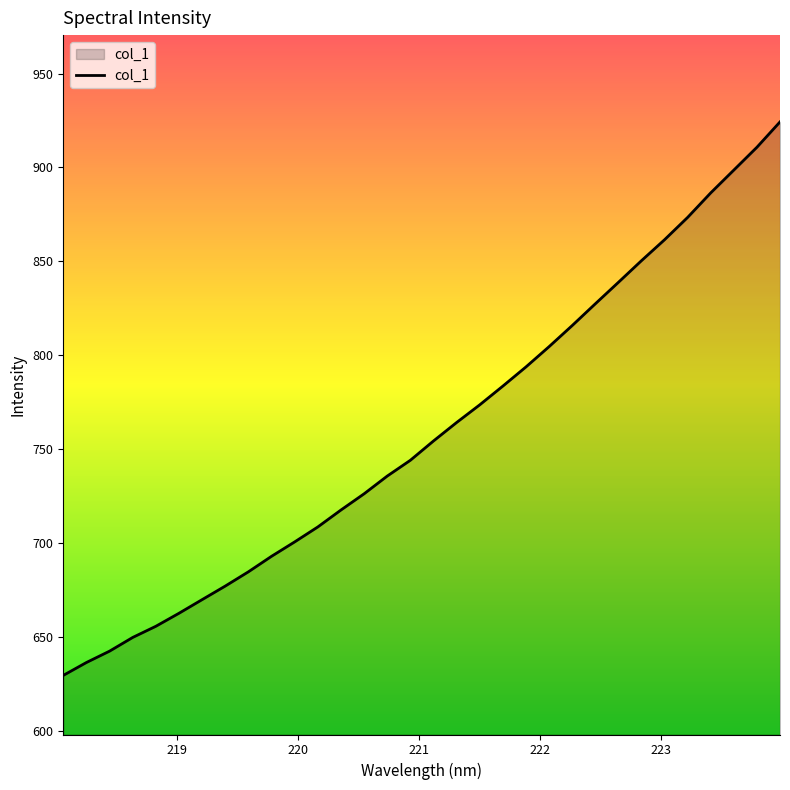

What is the maximum value shown in the chart?

924.3